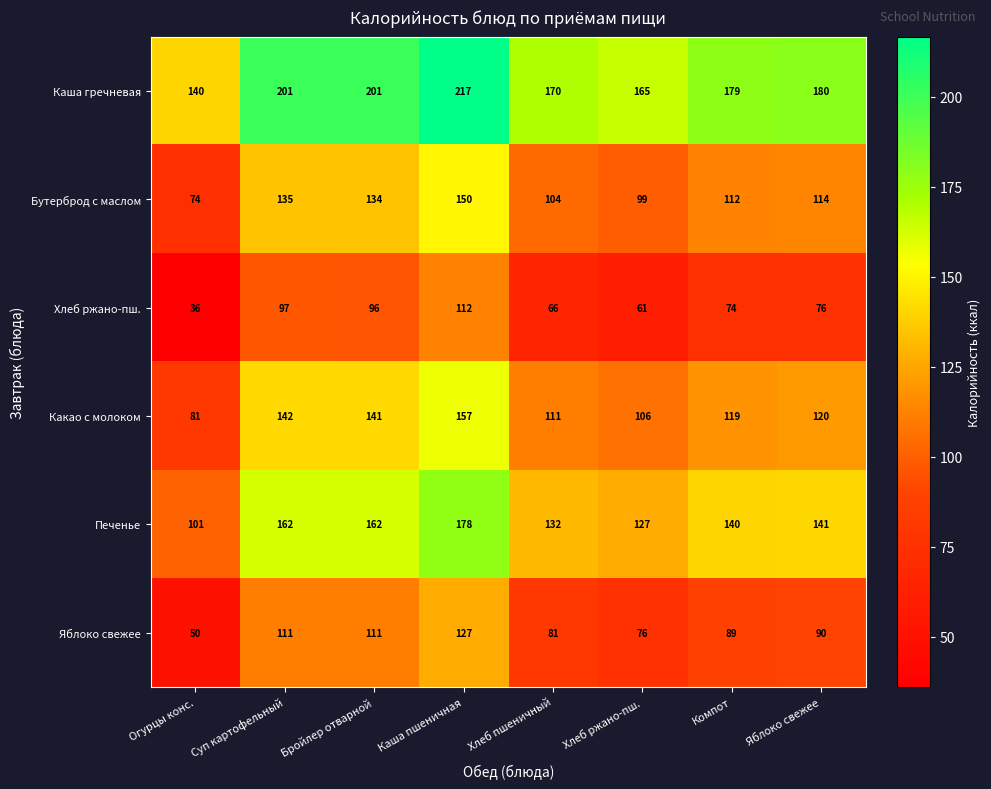

Which category has the lowest value across all series?

Огурцы конс.